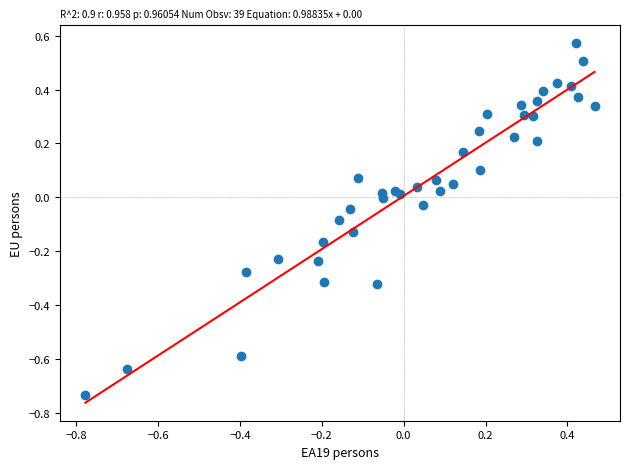

What is the range of X values (max minus min)?

1.2